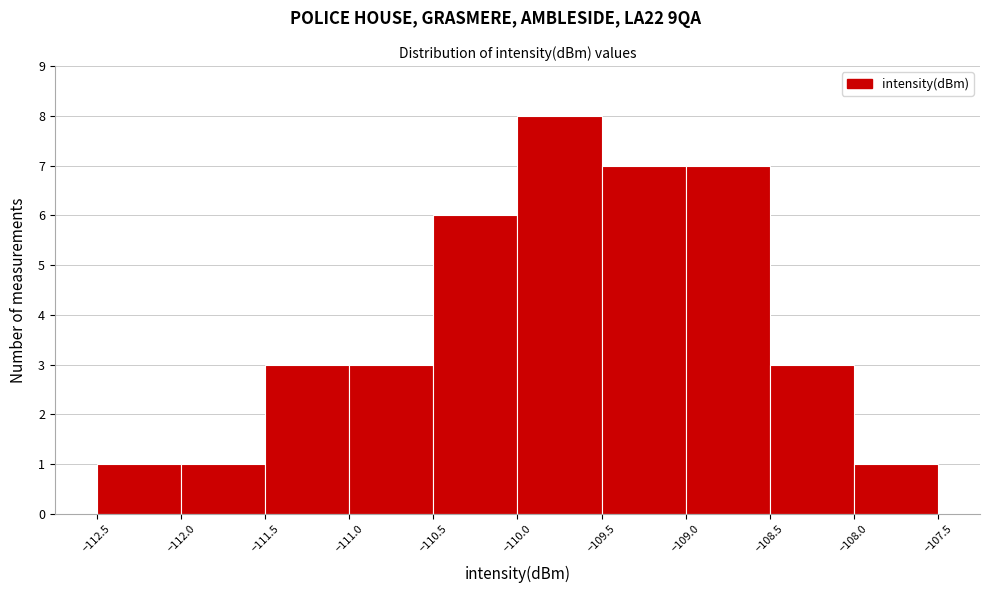

Reading left to right, transcribe this chart: for each bar, give the range it covers on the x-axis and its height. The values are not printed on the chart, so give them approximately, as read against the axis.

-112.5 to -112.0: 1
-112.0 to -111.5: 1
-111.5 to -111.0: 3
-111.0 to -110.5: 3
-110.5 to -110.0: 6
-110.0 to -109.5: 8
-109.5 to -109.0: 7
-109.0 to -108.5: 7
-108.5 to -108.0: 3
-108.0 to -107.5: 1